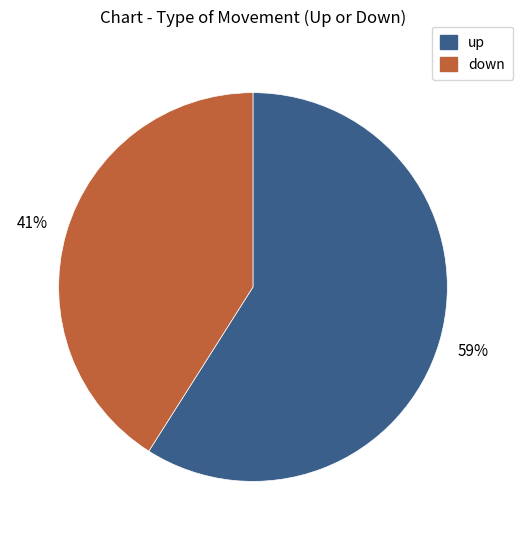

Rank the categories by value from highest to lowest.

up, down